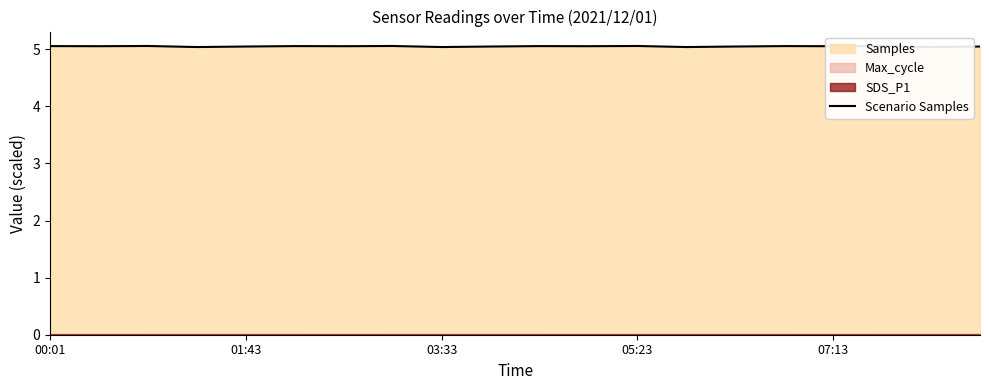

Does the chart display data point markers on the line(s)?

No